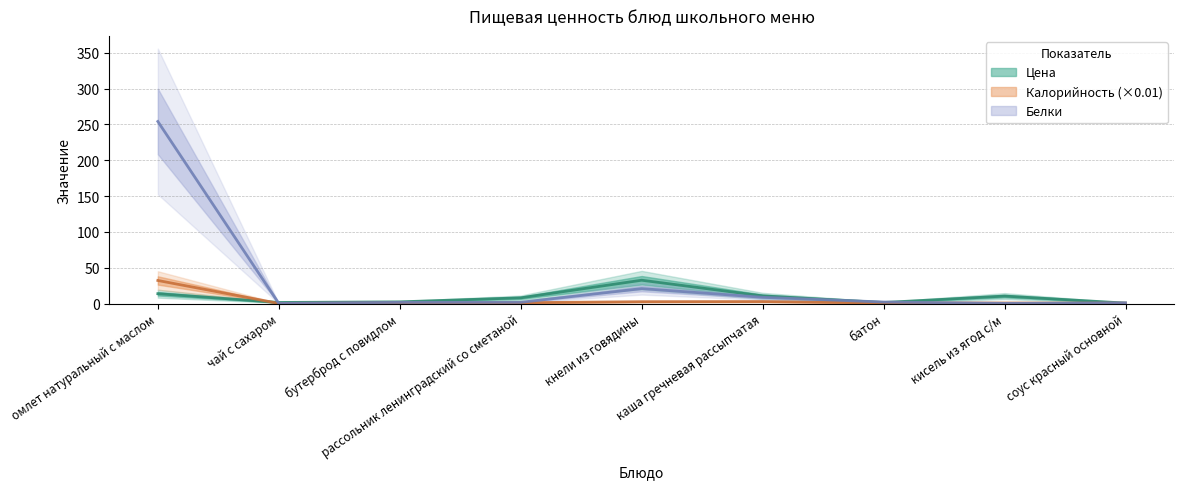

What position from the right is каша гречневая рассыпчатая?

4